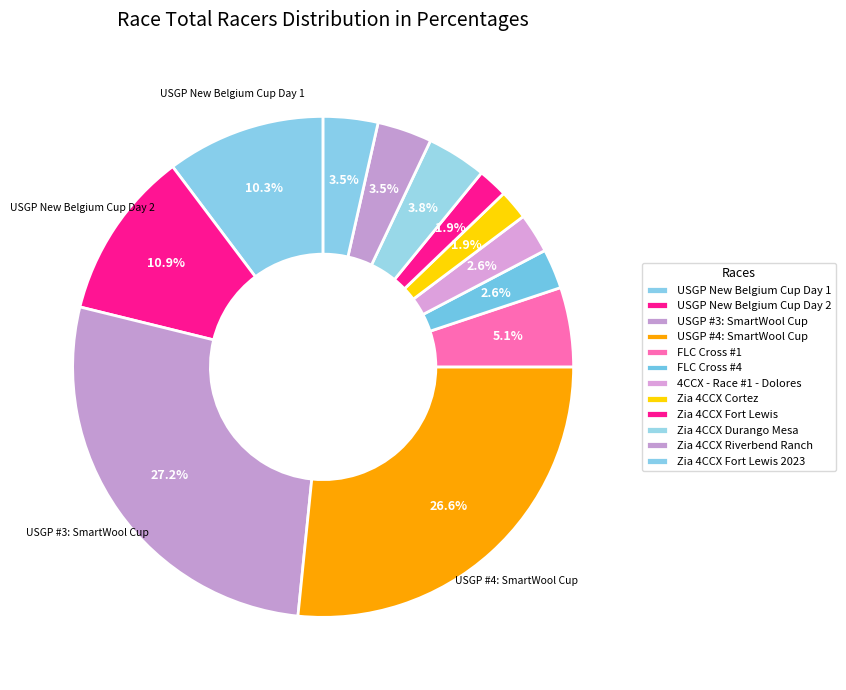

The FLC Cross #1 slice represents 1% of the pie. True or false?

False